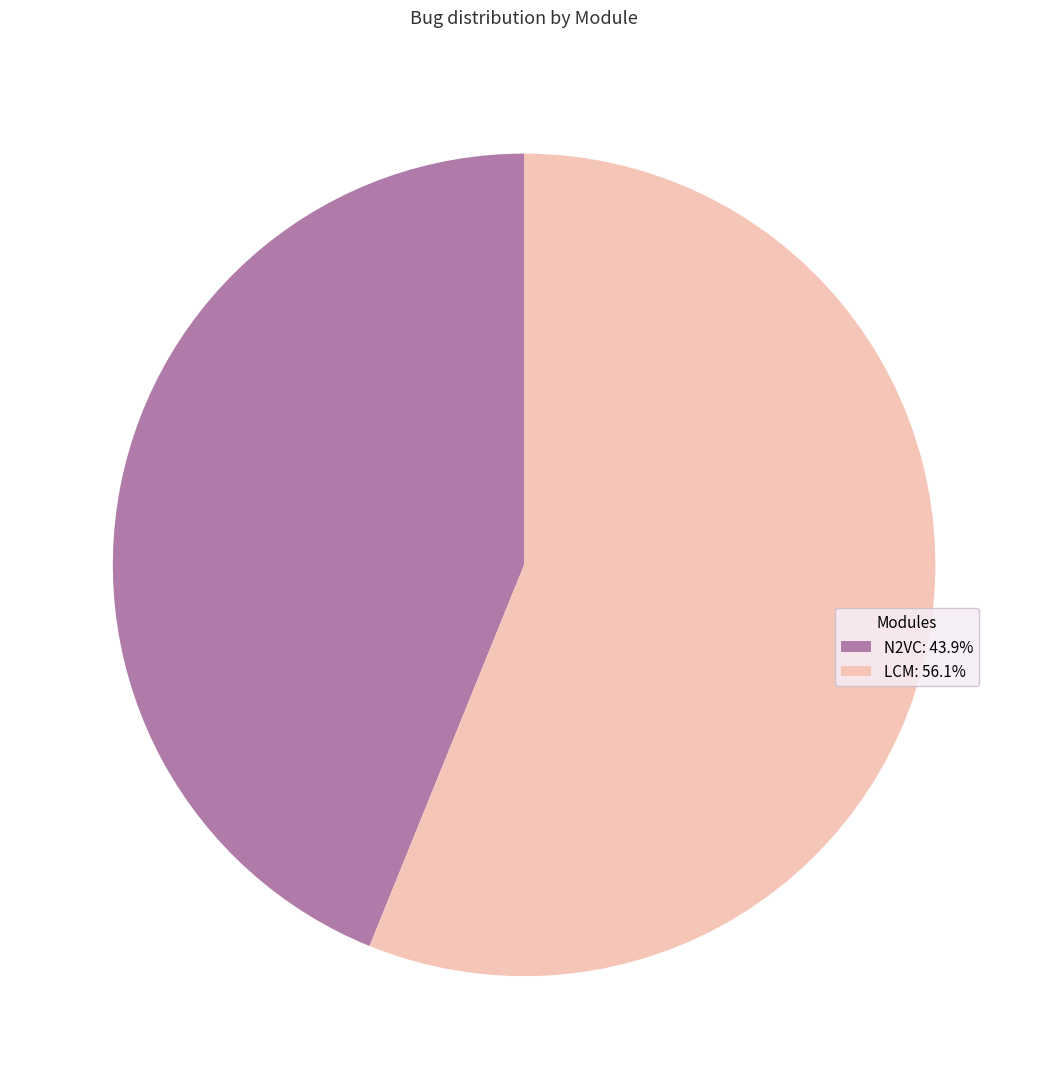

What is the majority slice?

LCM